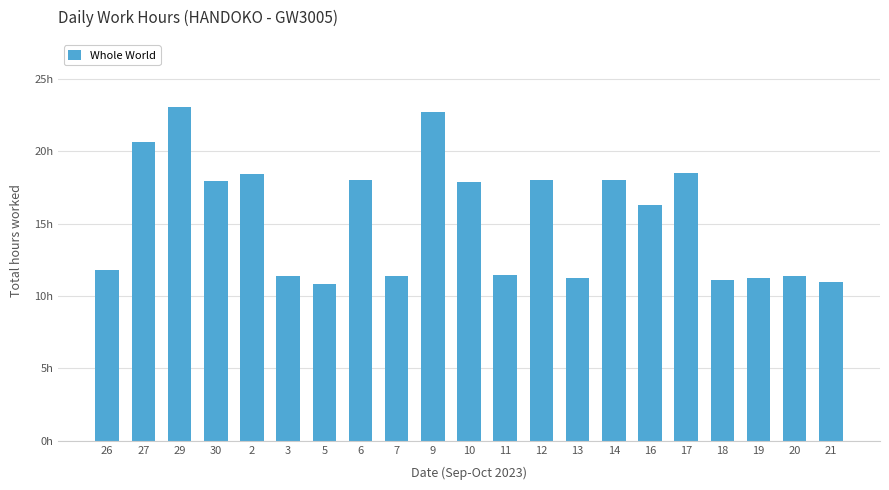

What position from the left is 11?

12